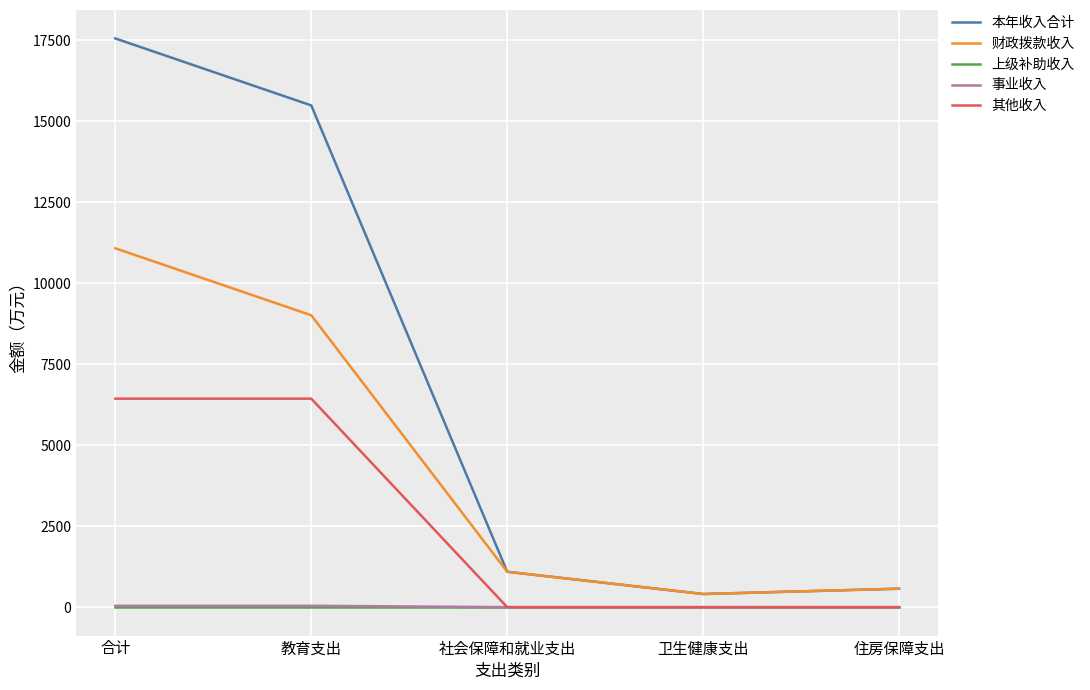

What is the average value of the 财政拨款收入 series?

4429.9